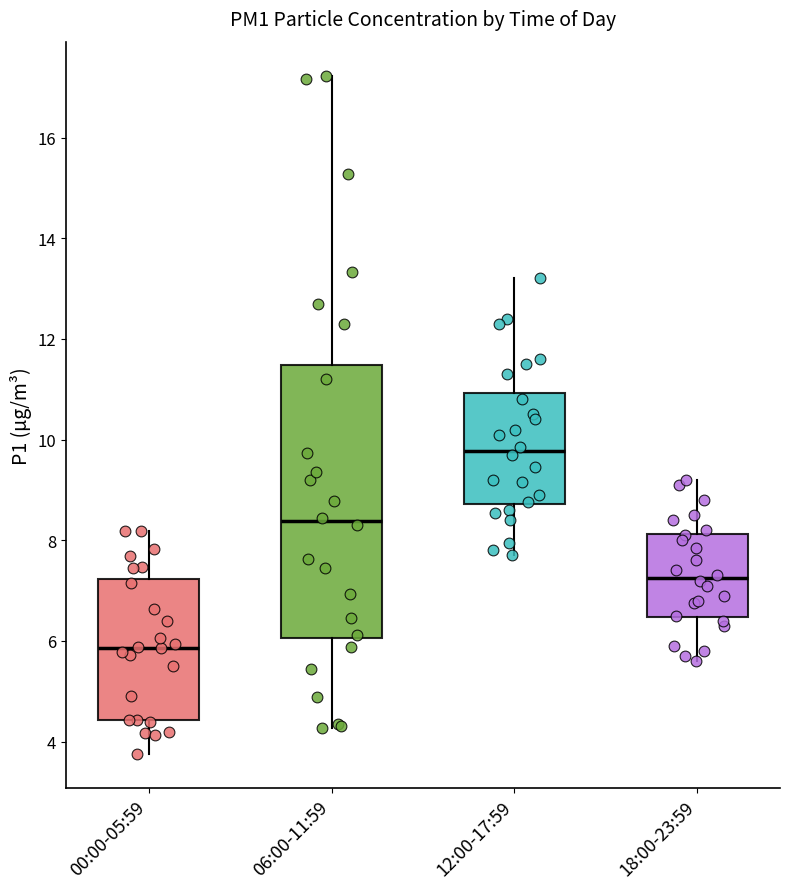

Where is the upper edge of the box for 18:00-23:59 on the y-axis? The values are not printed on the chart, so give them approximately, as read against the axis.

8.2